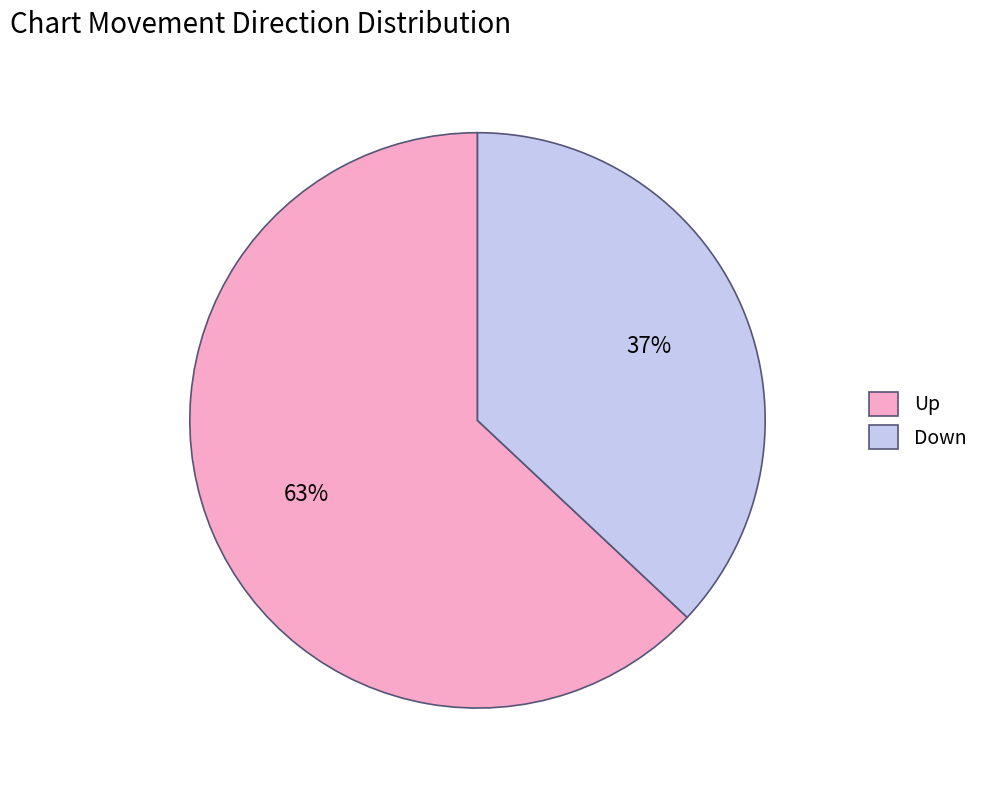

Combined, do Down and Up account for over 50%?

Yes